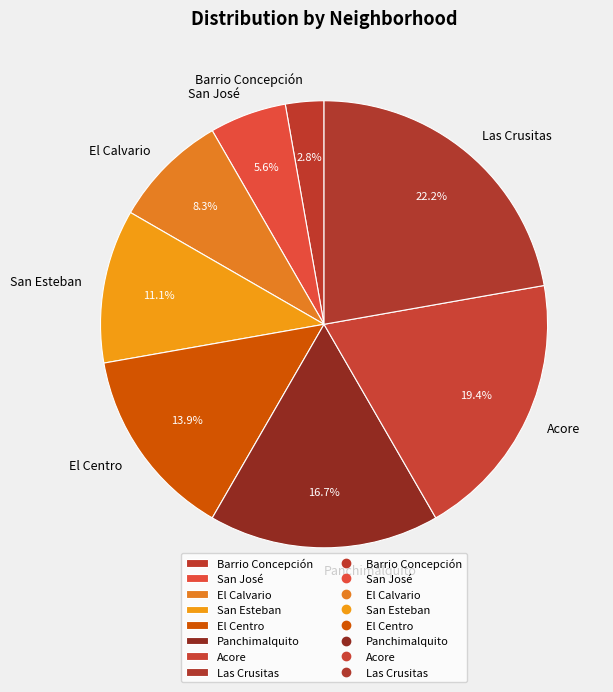

To the nearest percent, what is the average slice percentage?

12%